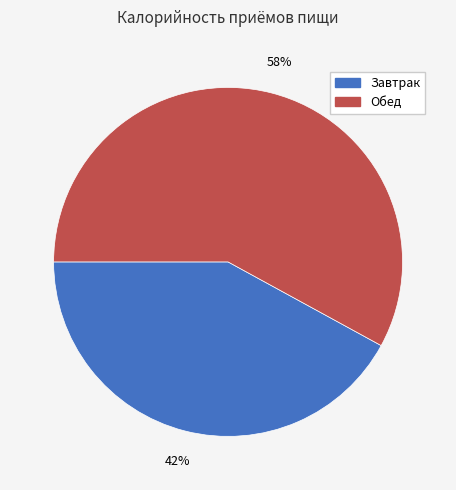

Rank the categories by value from lowest to highest.

Завтрак, Обед